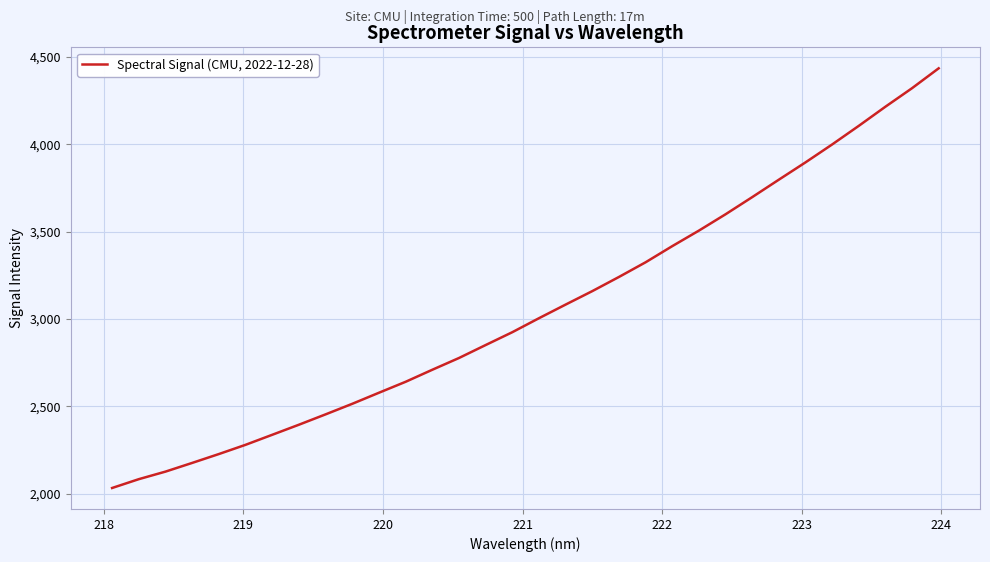

What is the minimum value shown in the chart?

2032.6